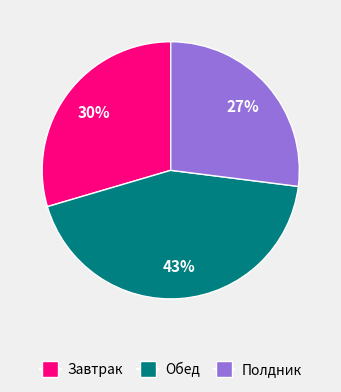

Combined, do Обед and Завтрак account for over 50%?

Yes